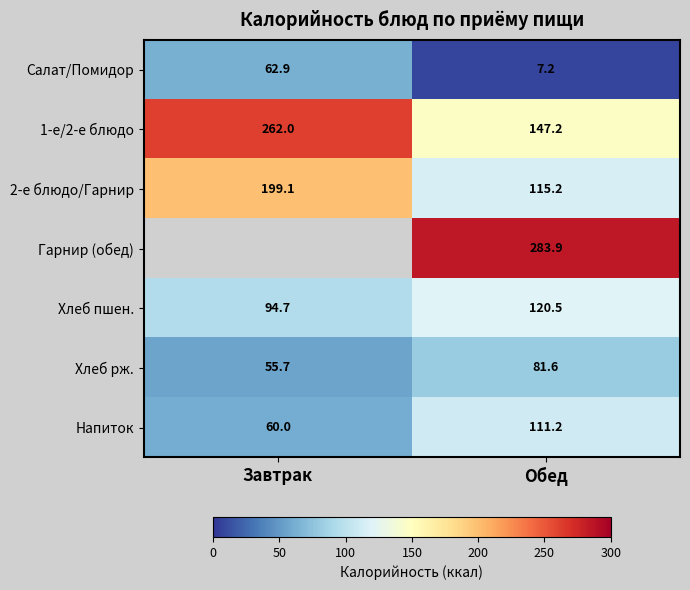

What is the smallest value displayed?

7.2